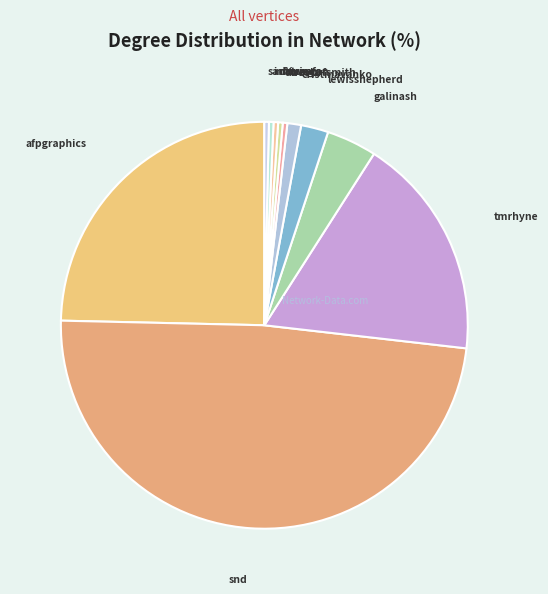

Approximately how many times larger is the value at snd compared to infovis_?

134.0